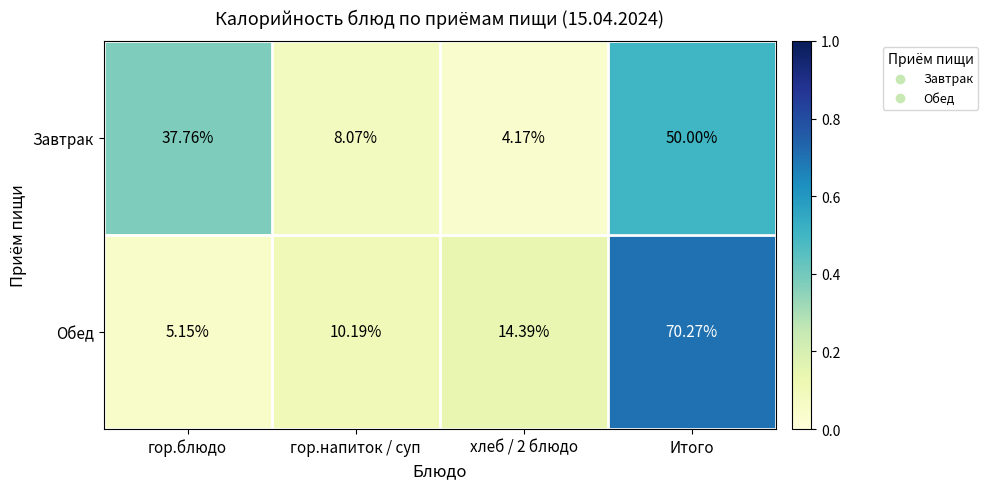

Rank the series by their maximum value, from lowest to highest.

Завтрак, Обед